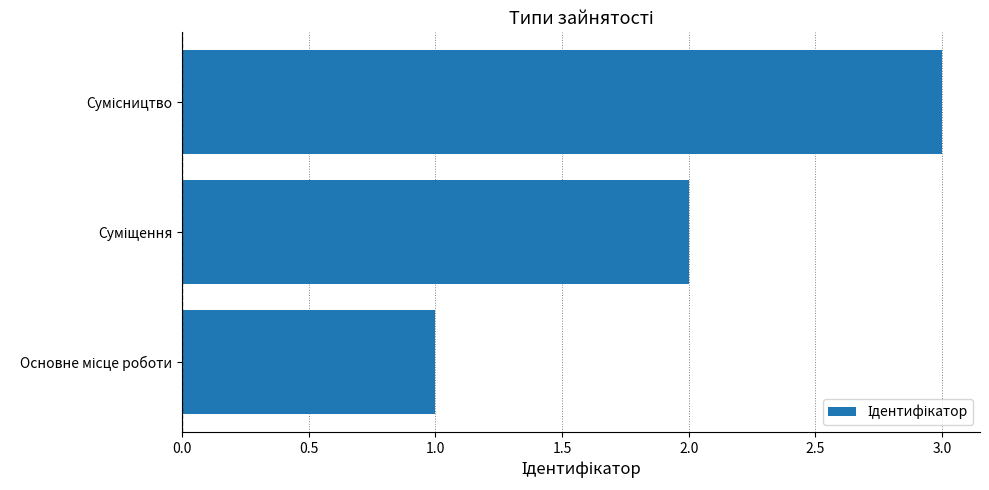

What is the greatest value displayed?

3